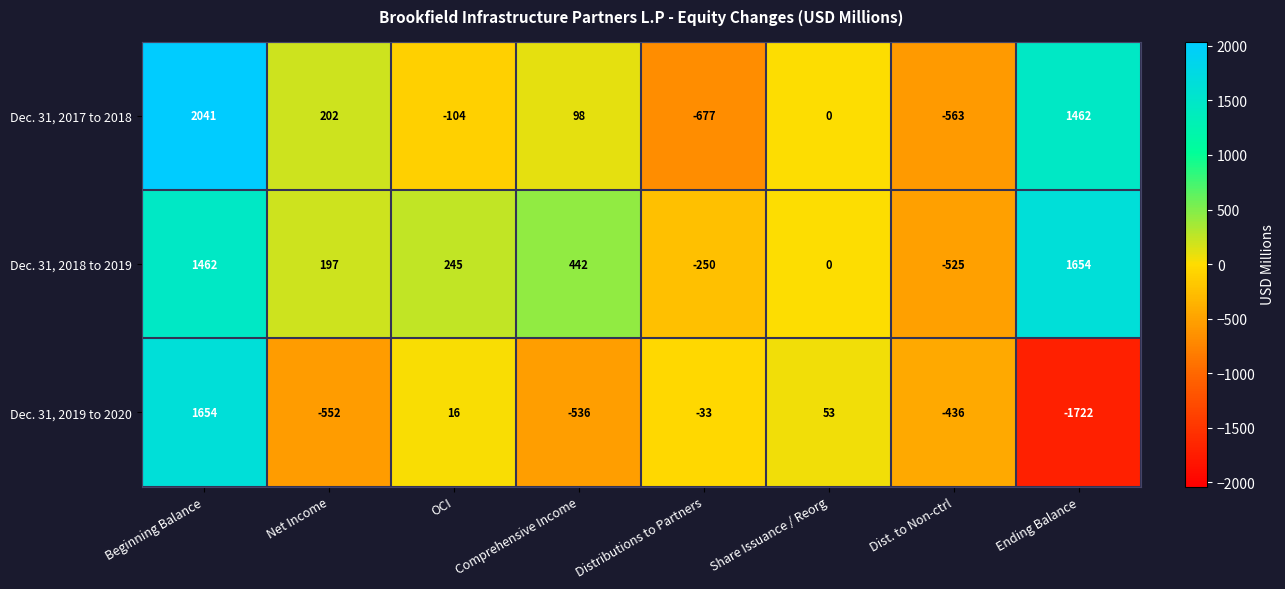

What is the difference between the second highest and minimum values in the Dec. 31, 2019 to 2020 series?

1775